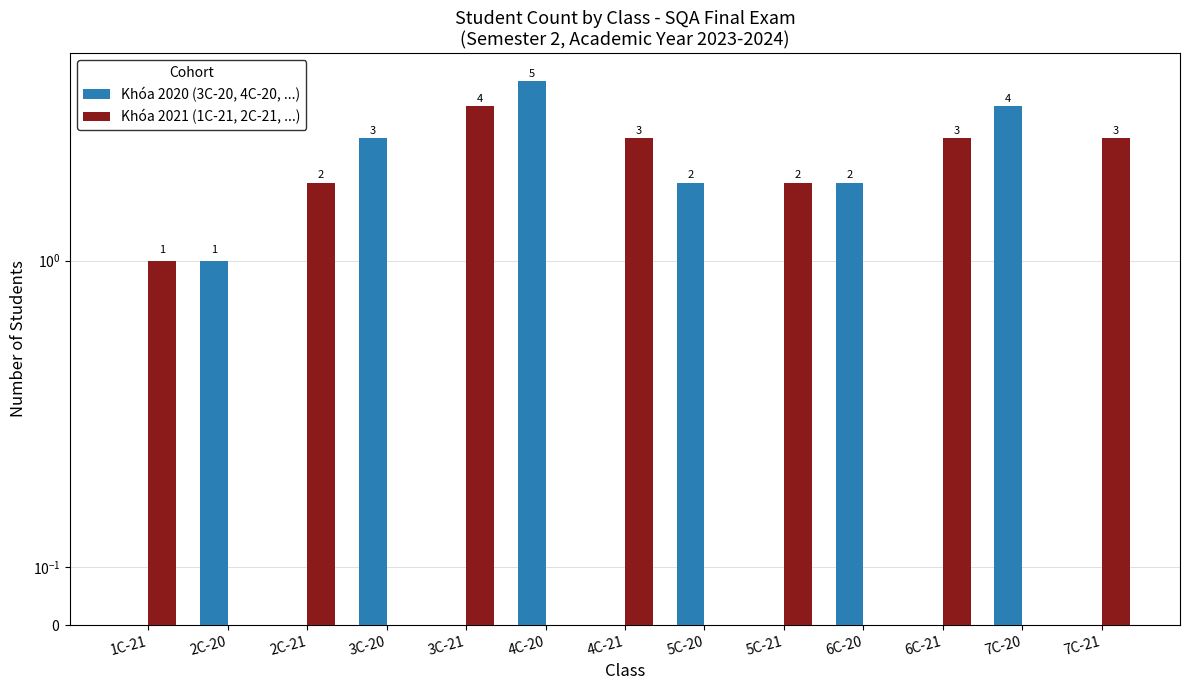

How many positive values does the Khóa 2020 (3C-20, 4C-20, ...) series have?

6